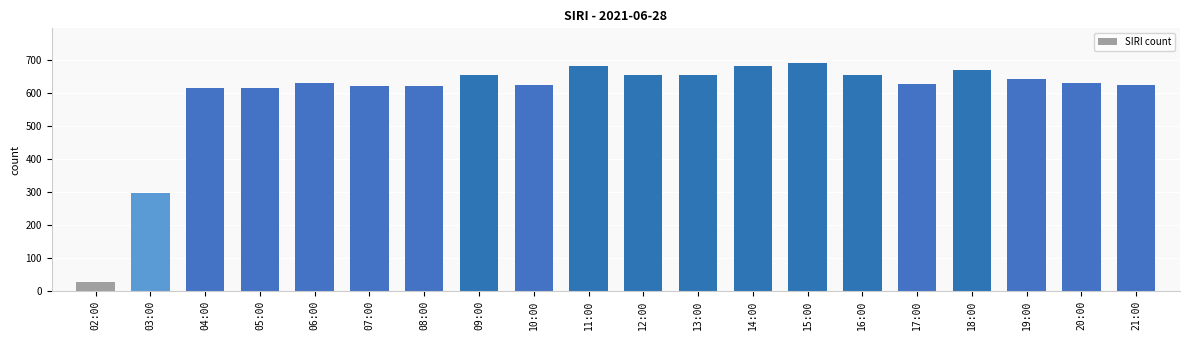

What is the ratio of the value at 08:00 to the value at 15:00?

0.9